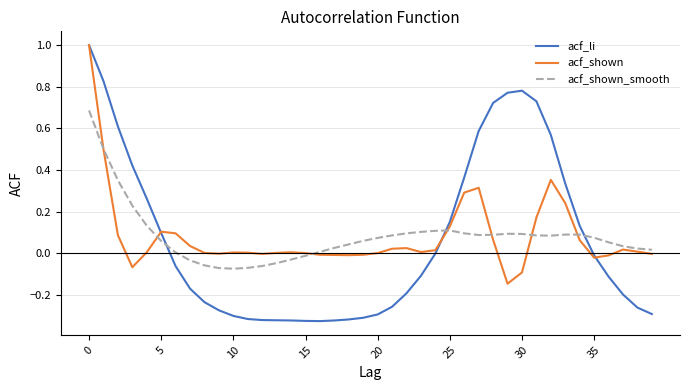

Which series has the widest spread of values?

acf_li